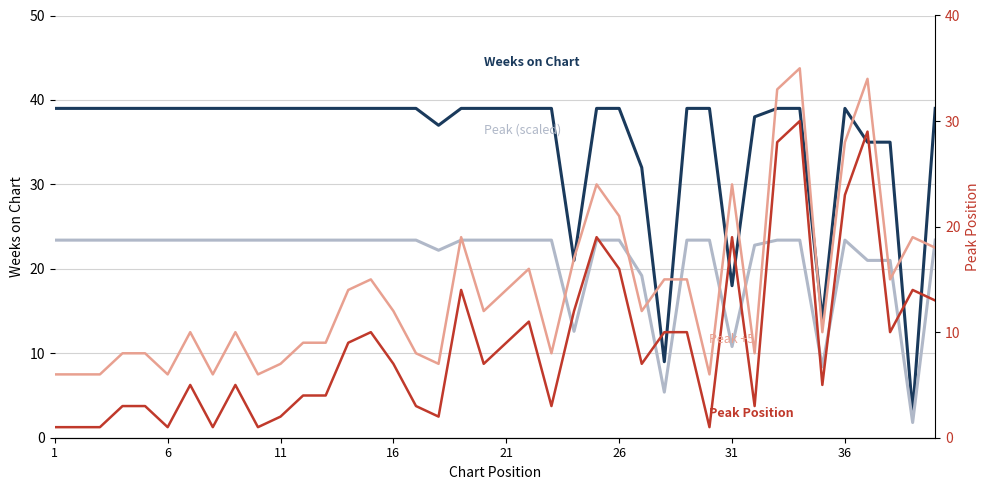

Which series has the largest range (max minus min)?

Weeks on Chart